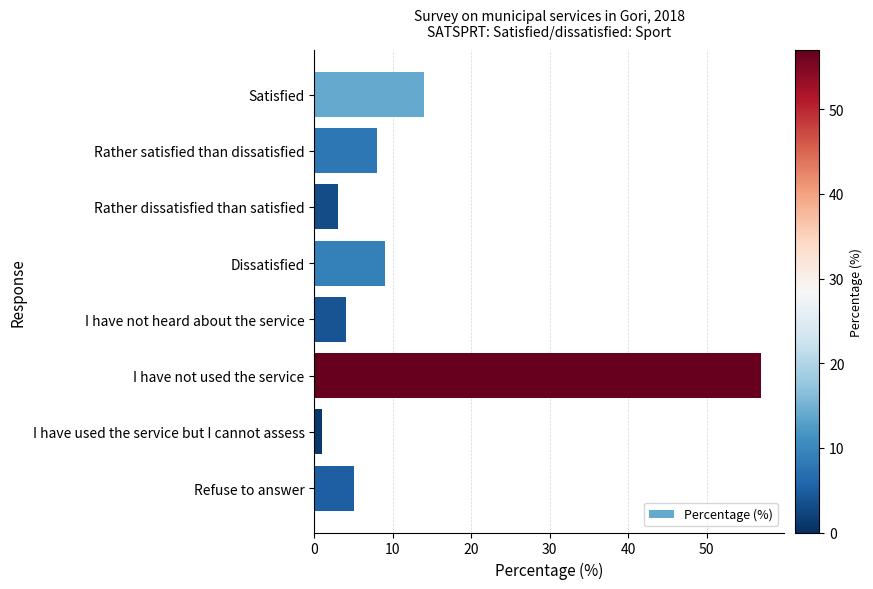

Which category has the highest value across all series?

I have not used the service